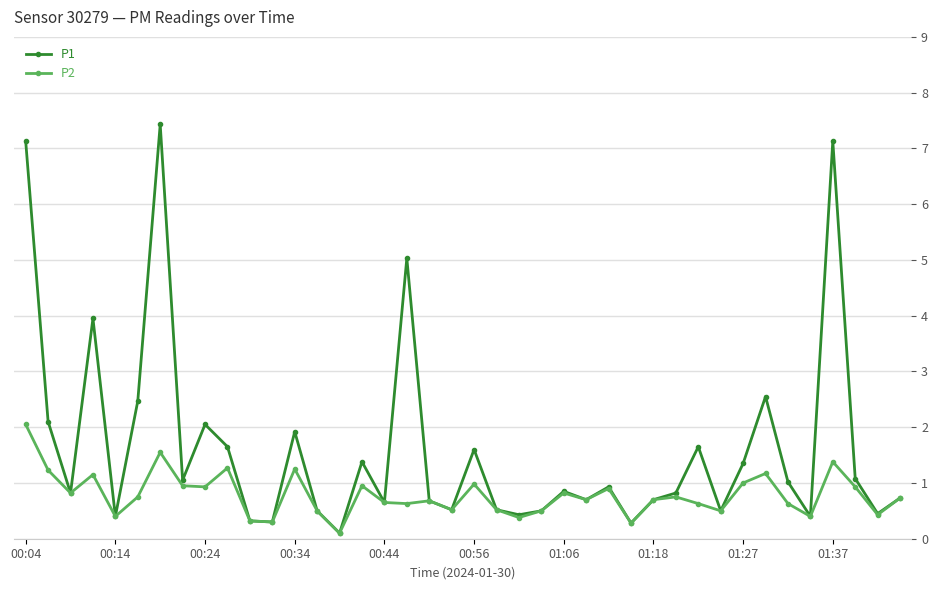

Rank the series by their average value, from lowest to highest.

P2, P1